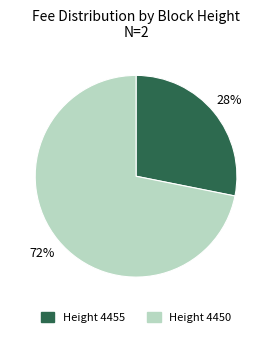

To the nearest percent, what is the difference between the largest and smallest slice percentages?

44%